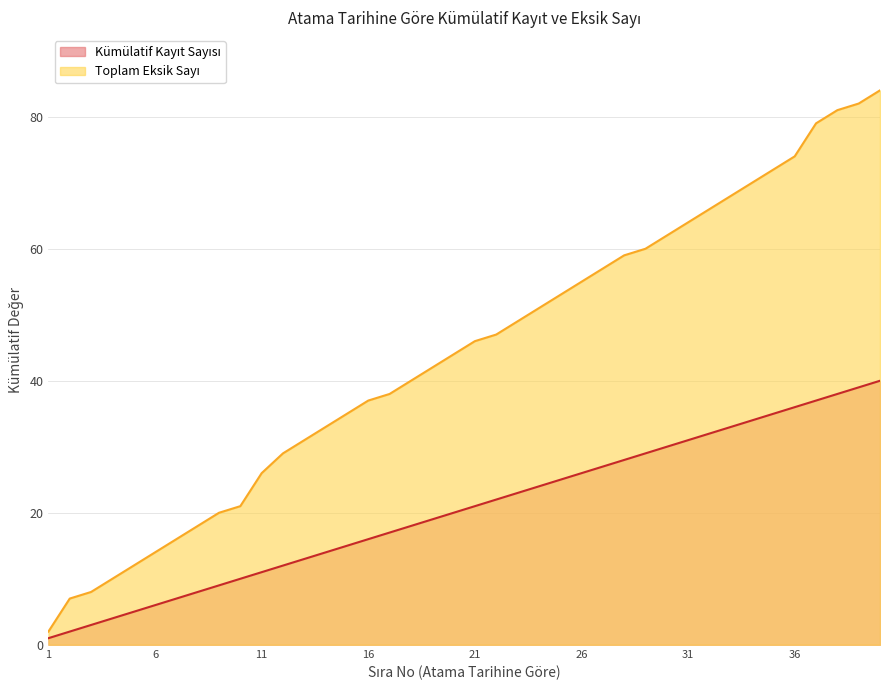

True or false: Toplam Eksik Sayı has more than 1 interior local peaks.

False